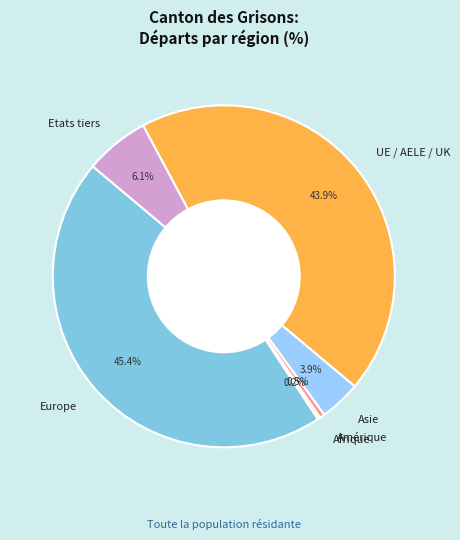

Which category has the biggest portion of the pie?

Europe